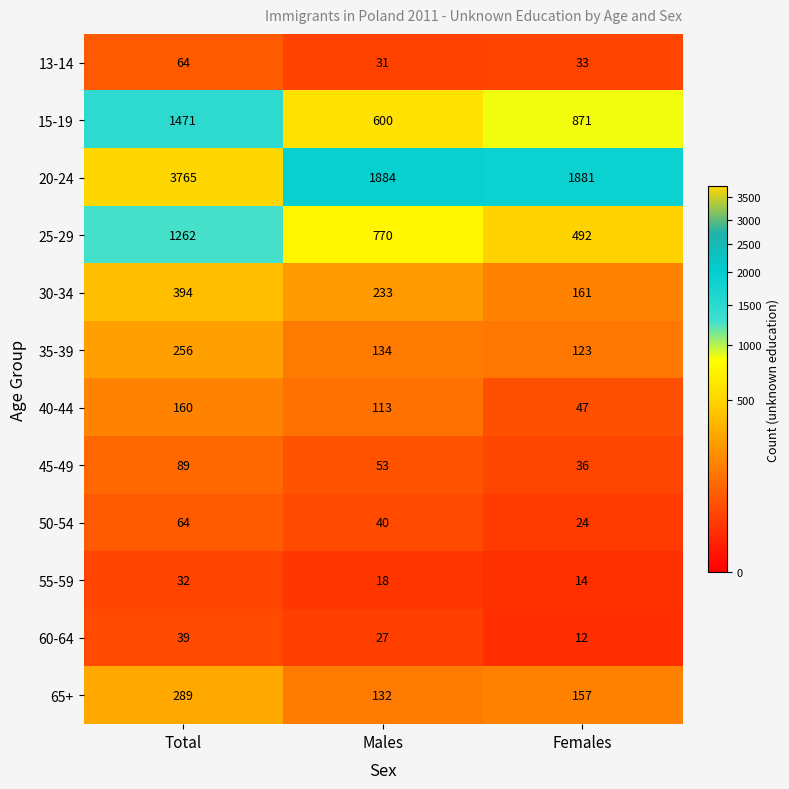

What is the total value across all series at Females?

3851